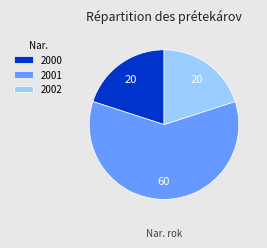

The 2000 slice represents 30% of the pie. True or false?

False